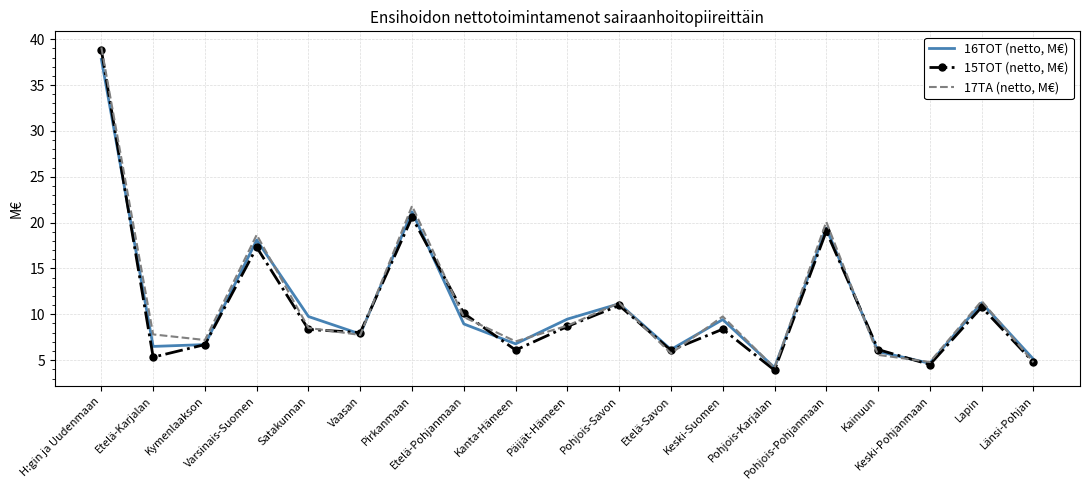

At which label does 15TOT (netto, M€) reach its minimum?

Pohjois-Karjalan